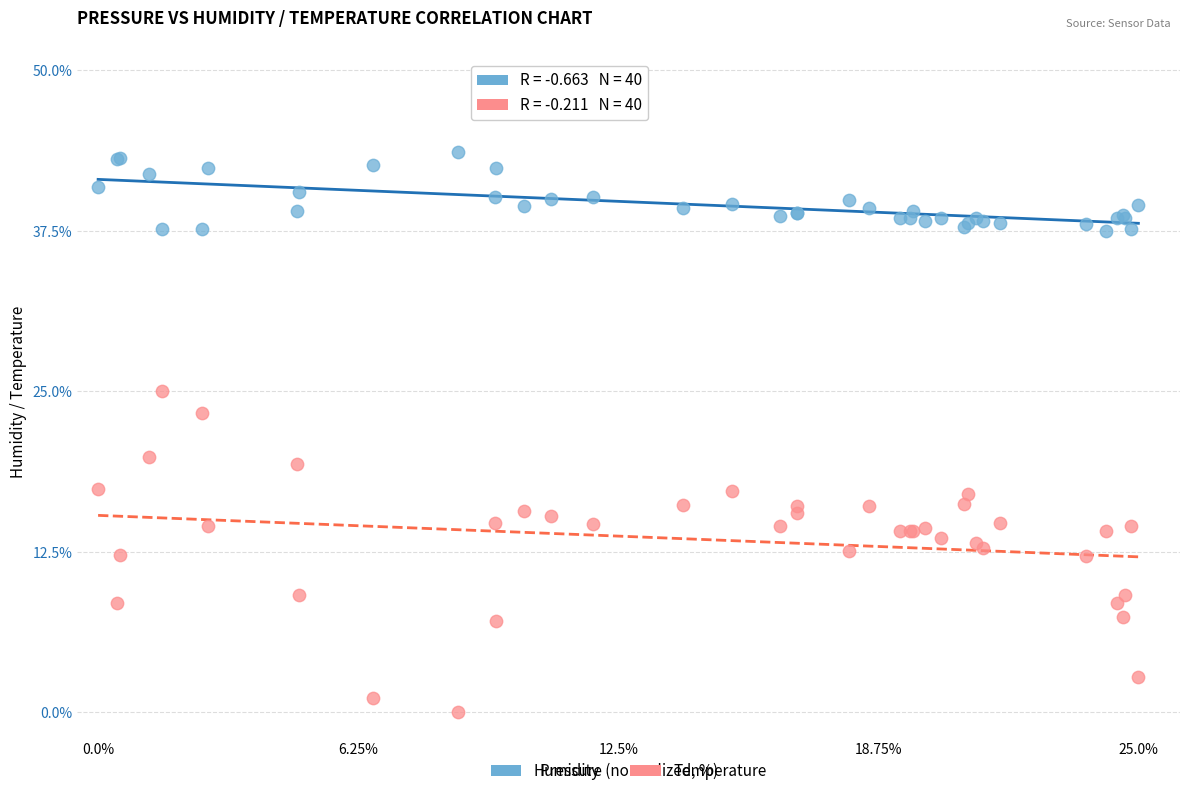

What are all the series names shown in the legend?

Humidity, Temperature